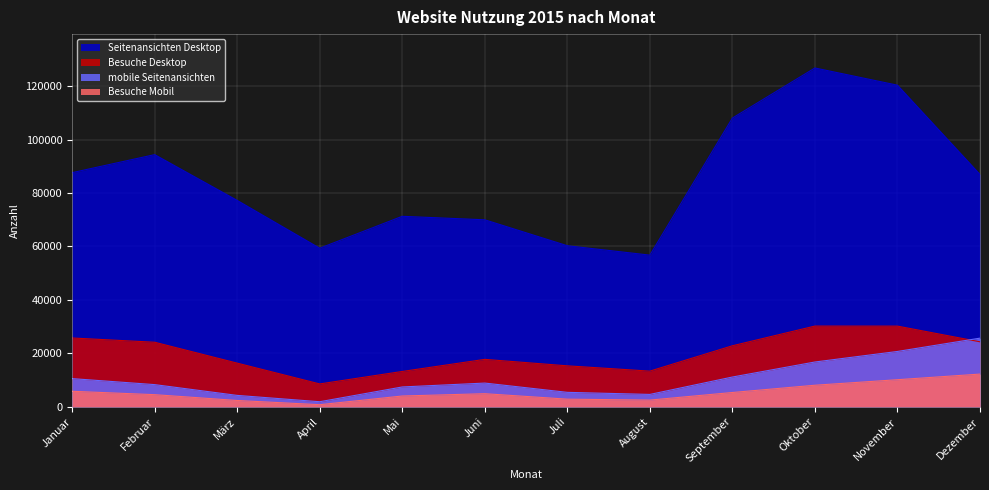

Reading left to right, list all the values displayed in this chart.

Besuche Desktop: Januar=25738	Februar=24142	März=16319	April=8536	Mai=13203	Juni=17731	Juli=15308	August=13325	September=22821	Oktober=30196	November=30180	Dezember=24313
Seitenansichten Desktop: Januar=87634	Februar=94380	März=77239	April=59338	Mai=71291	Juni=69980	Juli=60275	August=56753	September=108071	Oktober=126822	November=120380	Dezember=86959
Besuche Mobil: Januar=5779	Februar=4513	März=2335	April=761	Mai=4013	Juni=4878	Juli=2832	August=2486	September=5327	Oktober=8046	November=10115	Dezember=12221
mobile Seitenansichten: Januar=10526	Februar=8274	März=4238	April=1870	Mai=7402	Juni=8854	Juli=5383	August=4606	September=11117	Oktober=16743	November=20691	Dezember=25674